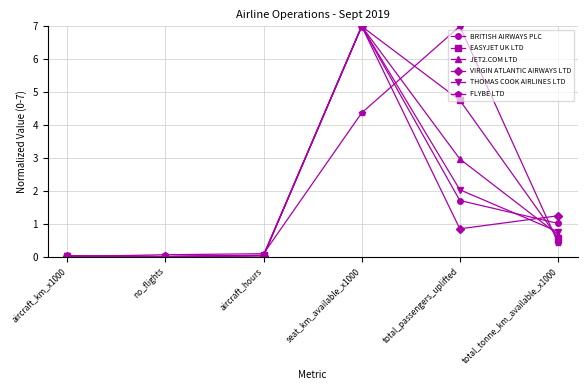

What is the difference between the highest and lowest values at total_passengers_uplifted?

6.2